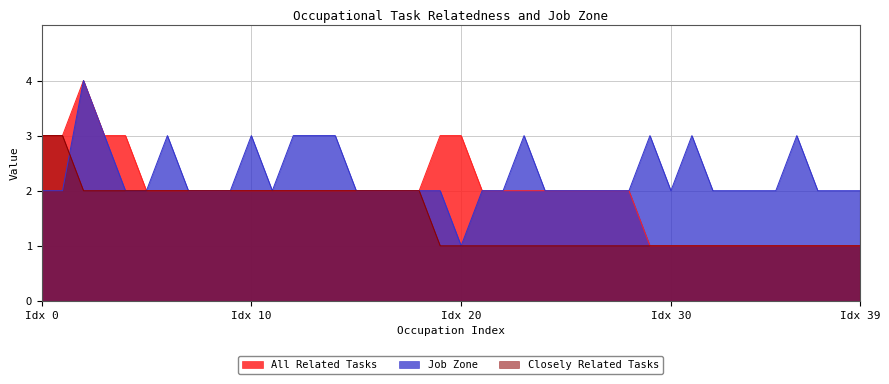

How many interior local peaks does the All Related Tasks series have?

1